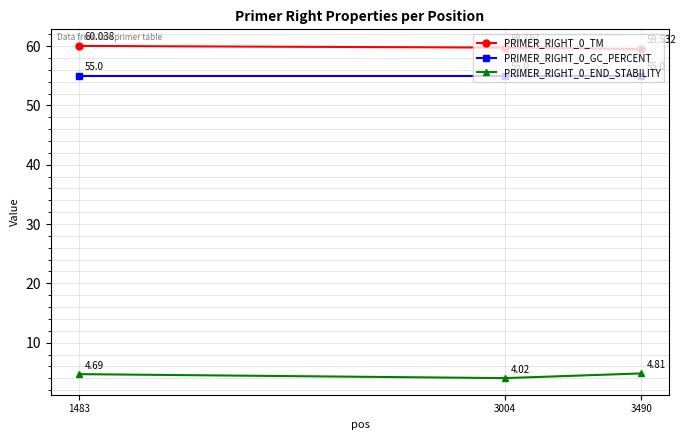

Is the value of PRIMER_RIGHT_0_TM at 3490 greater than the value of PRIMER_RIGHT_0_END_STABILITY at 3004?

Yes